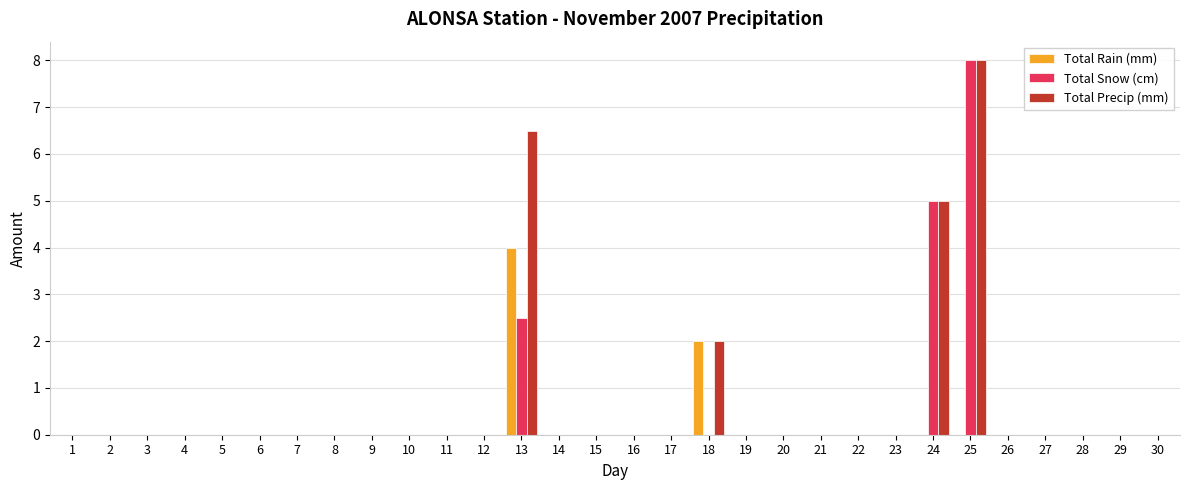

Are the bars horizontal?

No